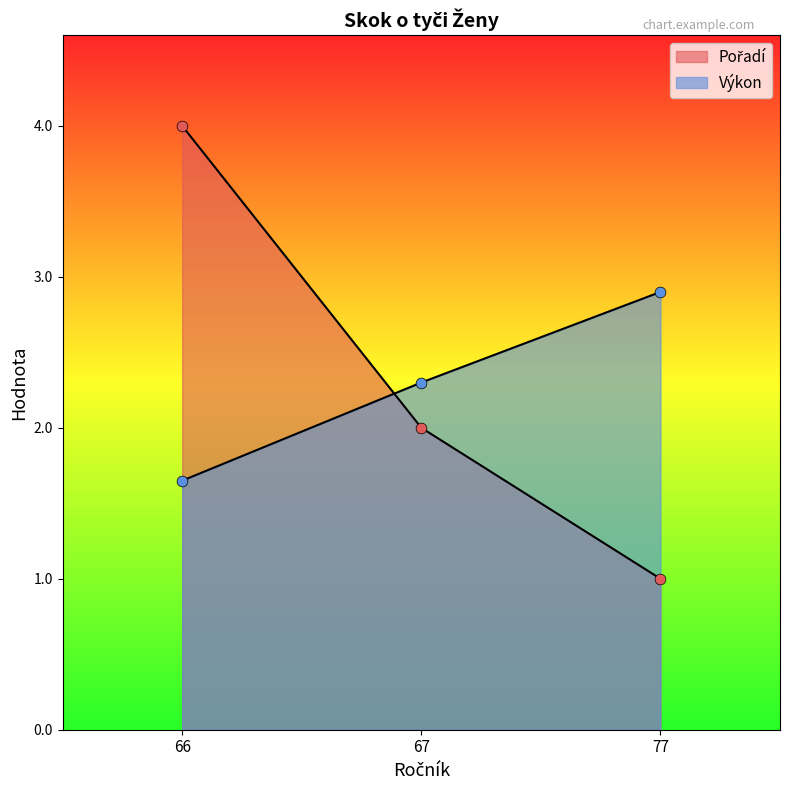

Which series has the largest Y range (max minus min)?

Pořadí